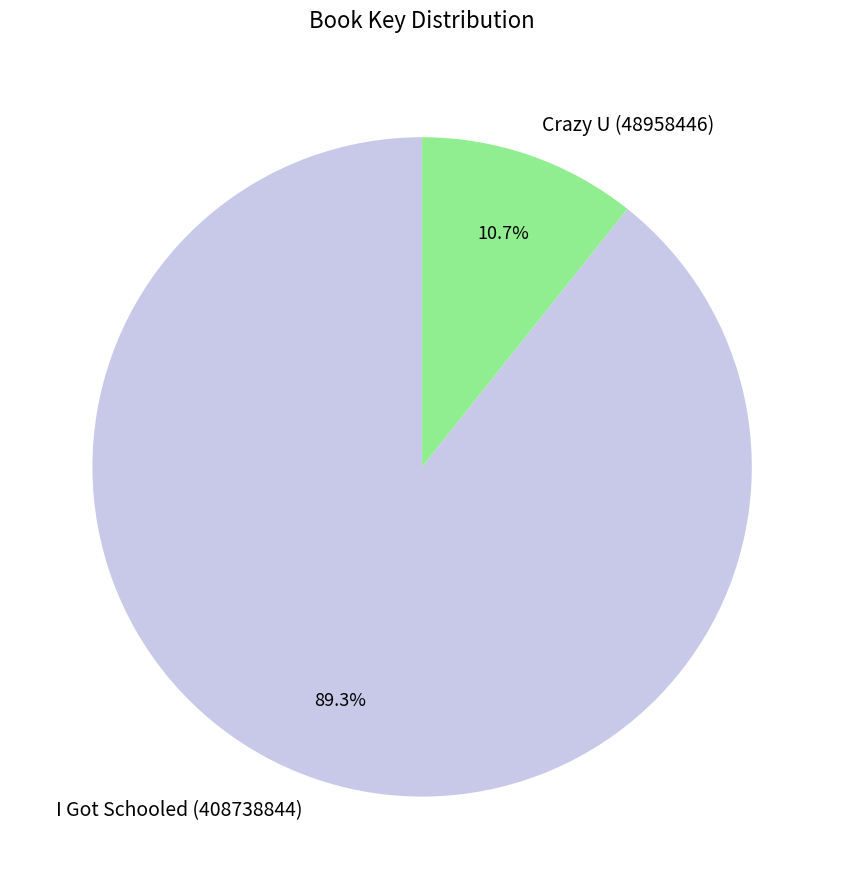

The Crazy U (48958446) slice represents 11% of the pie. True or false?

True